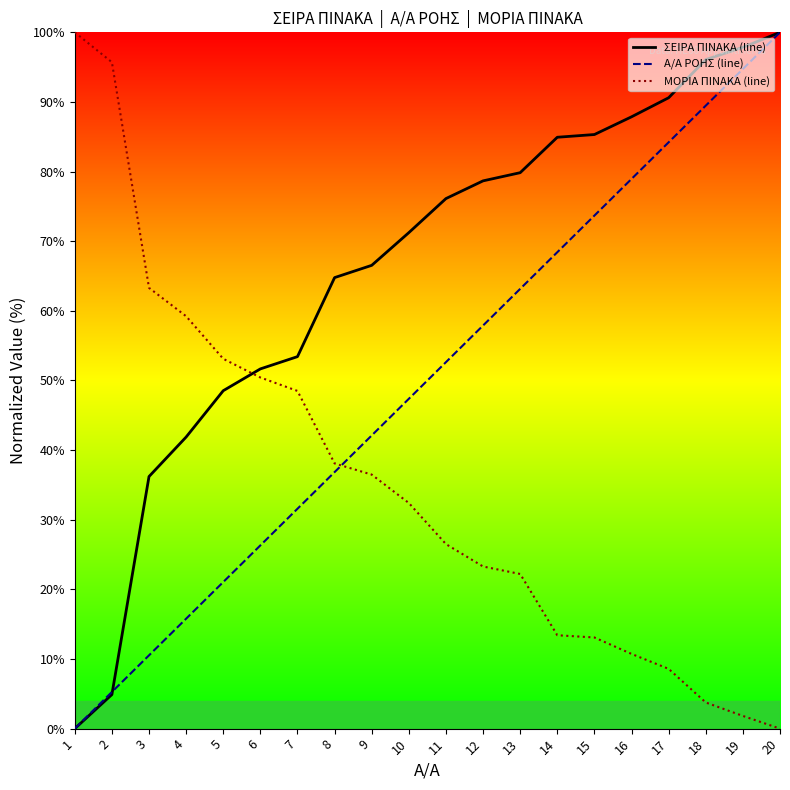

Is it true that ΣΕΙΡΑ ΠΙΝΑΚΑ (line) equals 8.3 at 2?

False